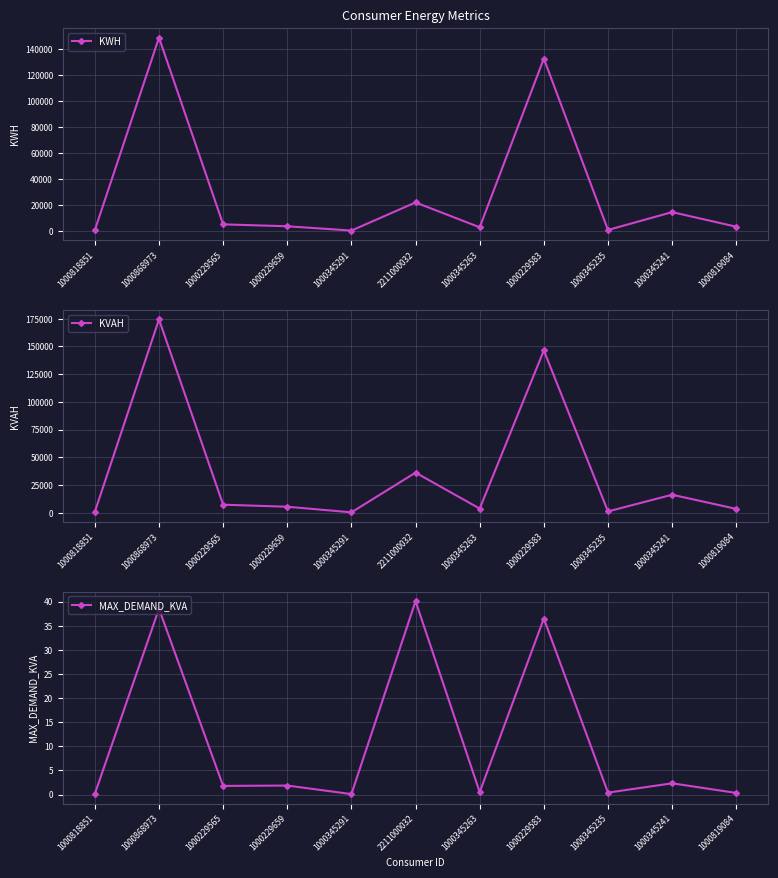

True or false: KVAH and KWH cross at least once.

False